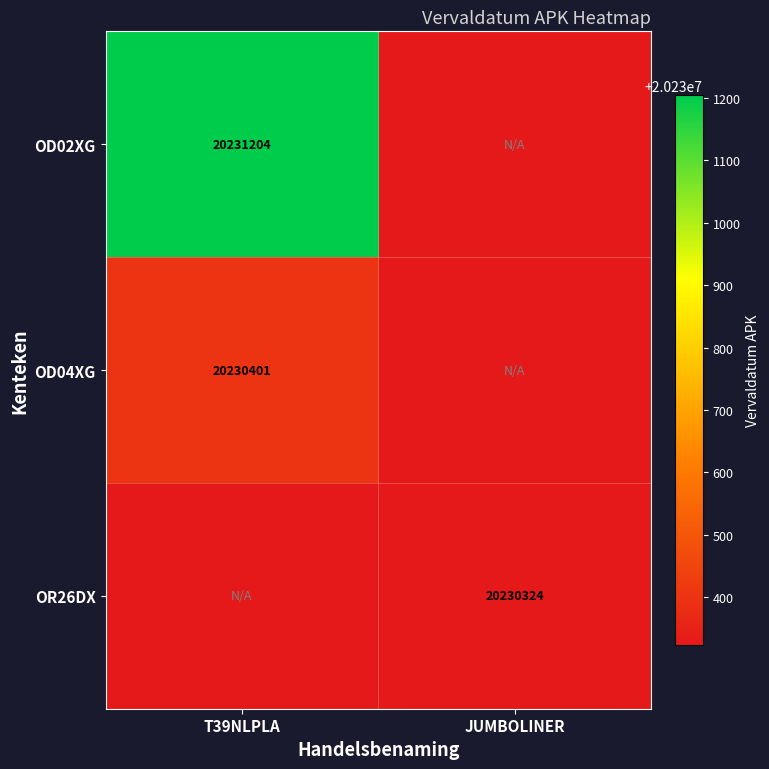

Is the value of OD02XG at T39NLPLA greater than the value of OD04XG at T39NLPLA?

Yes